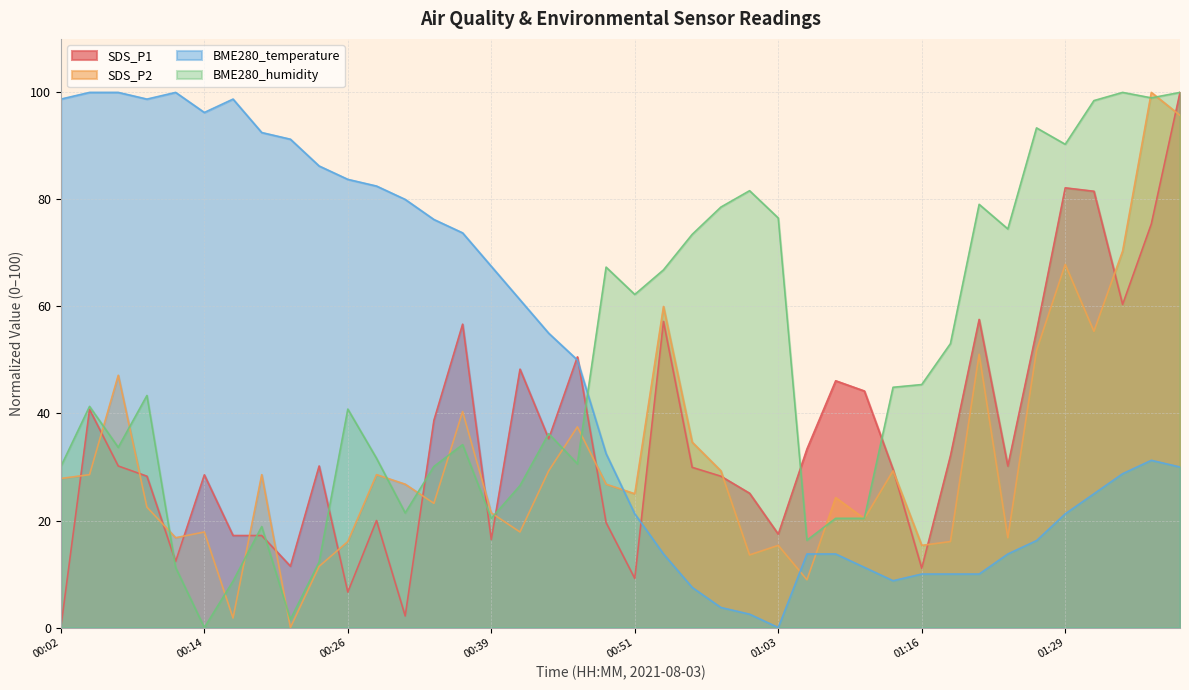

What is the label of the 16th point from the right?

01:01